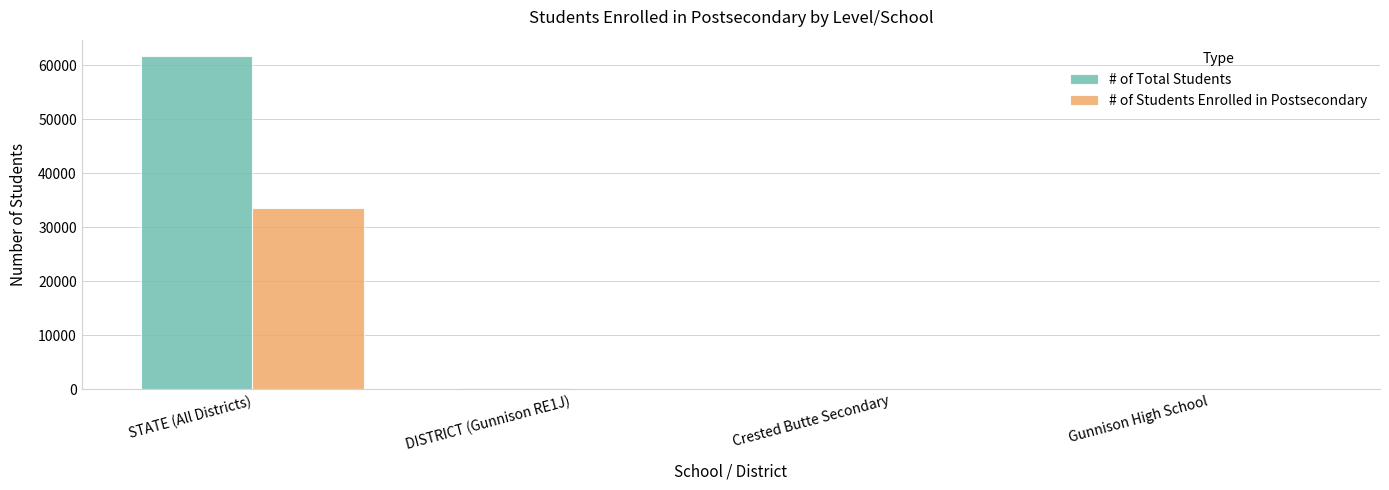

What is the highest value of the # of Total Students series?

61643